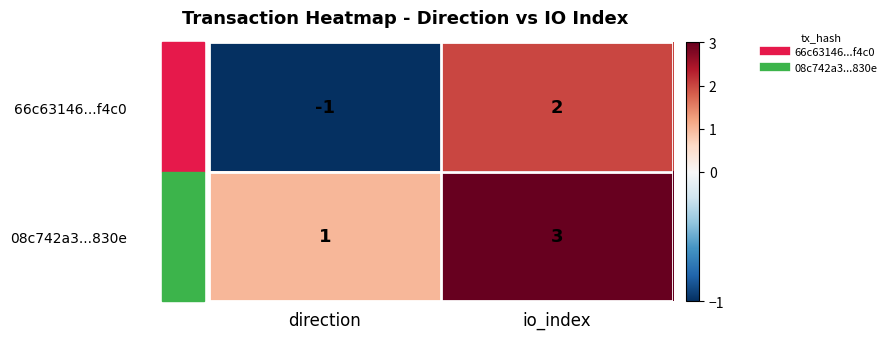

Where is 08c742a3...830e nearest to the value 2?

direction